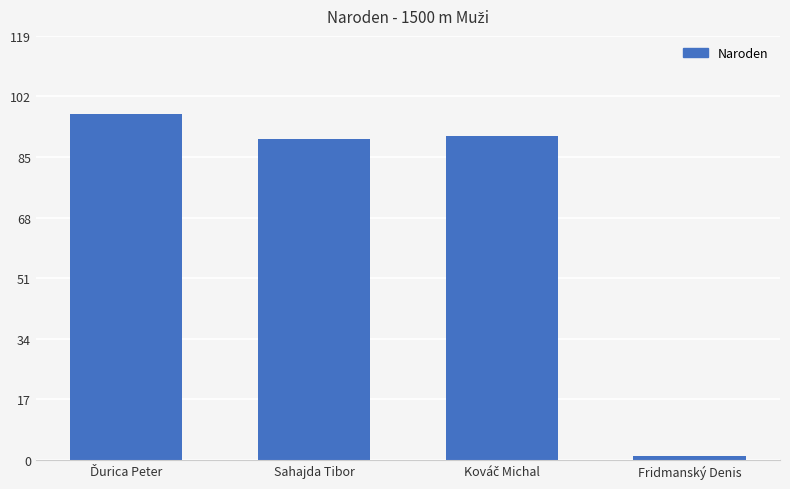

Between Sahajda Tibor and Fridmanský Denis, which is larger?

Sahajda Tibor